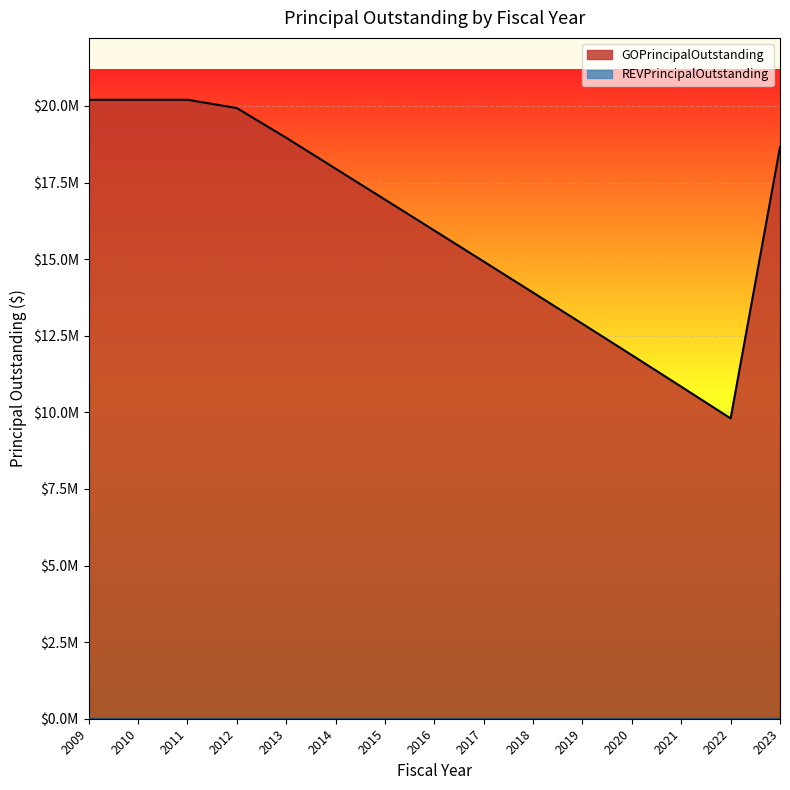

Which label corresponds to the largest value in the chart?

2009